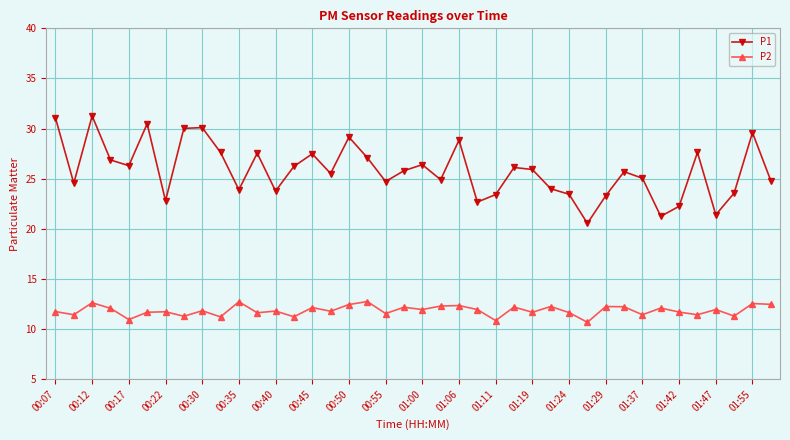

Which series has the widest spread of values?

P1